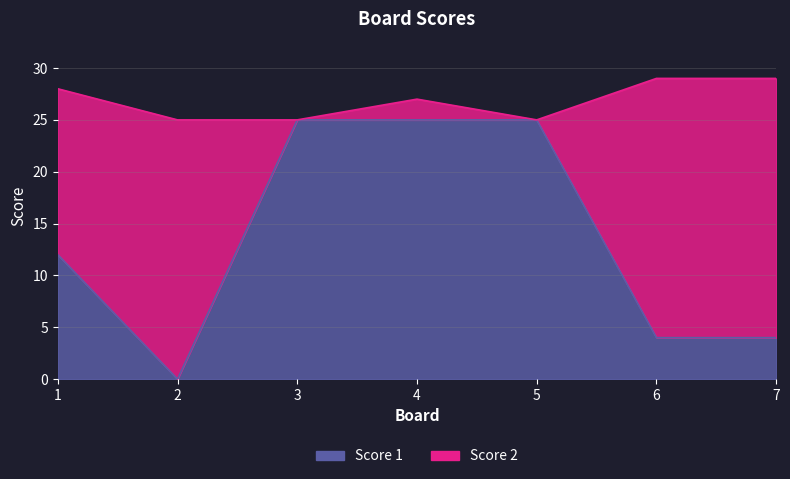

Read the value at 3, to the nearest 10.

20